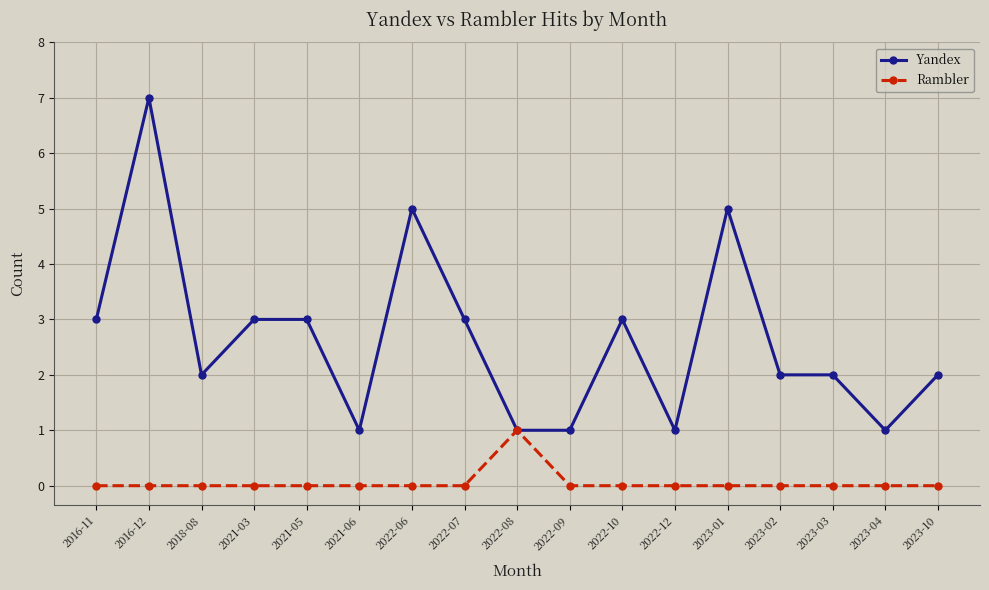

Rank the series by their average value, from lowest to highest.

Rambler, Yandex